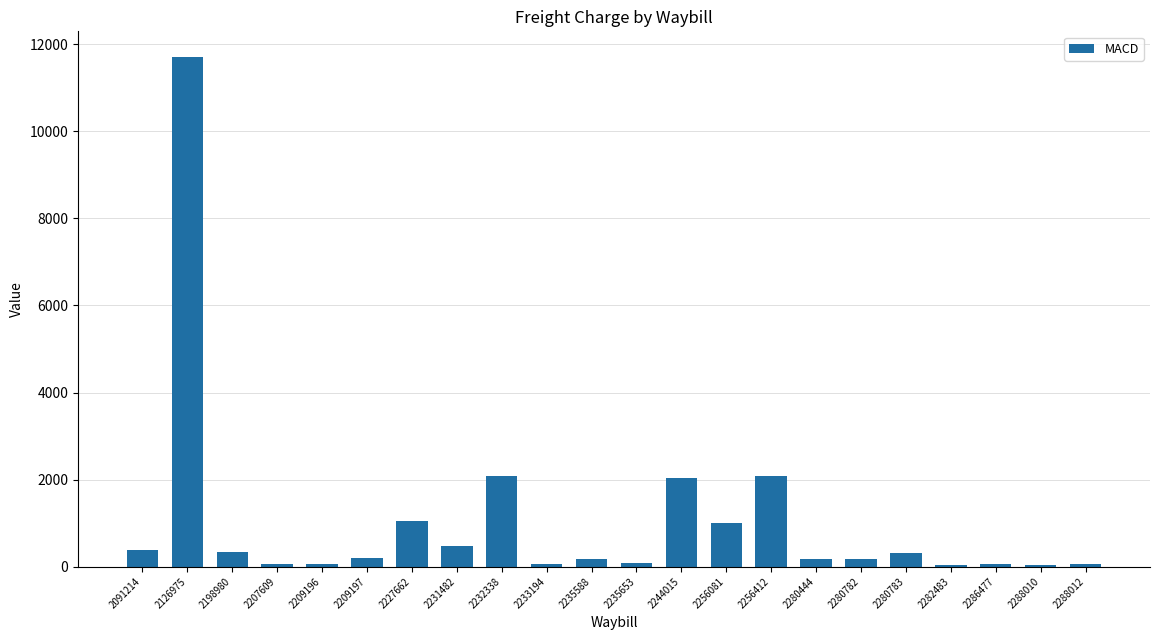

At which label is the value closest to 5879?

2232338